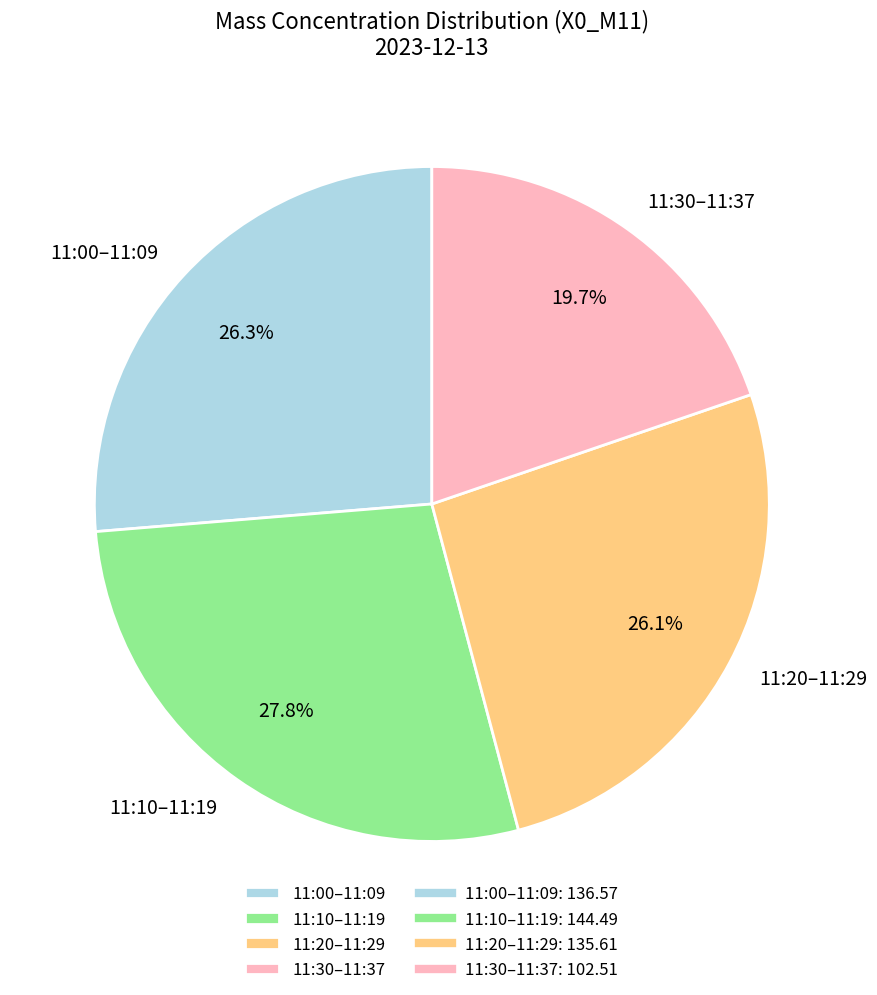

What is the total percentage of 11:10–11:19 and 11:20–11:29?

54.0%